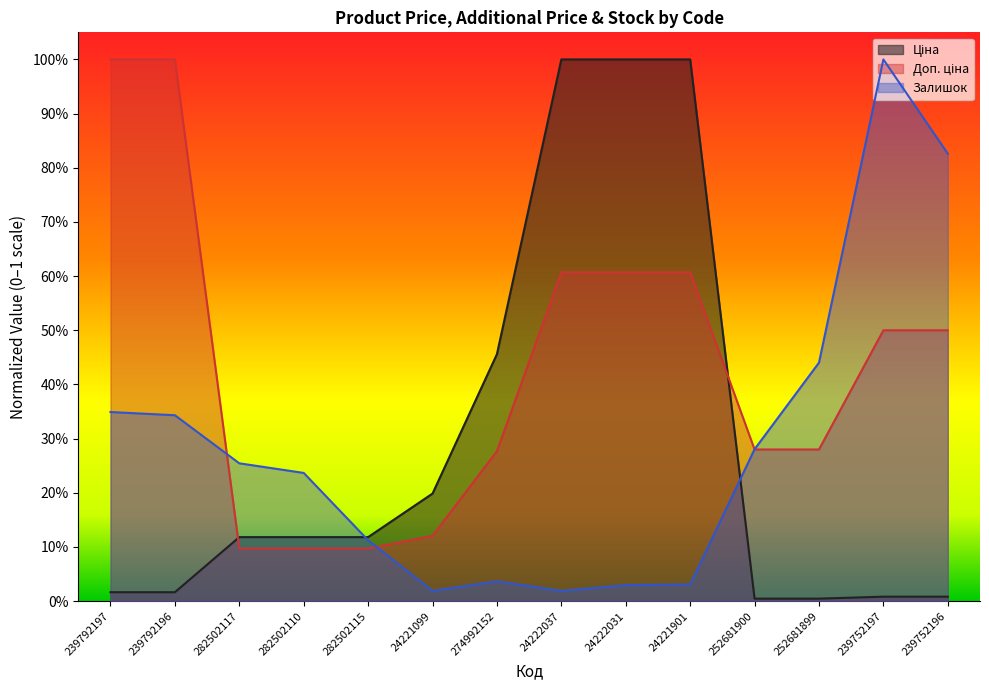

What position from the right is 24221099?

9